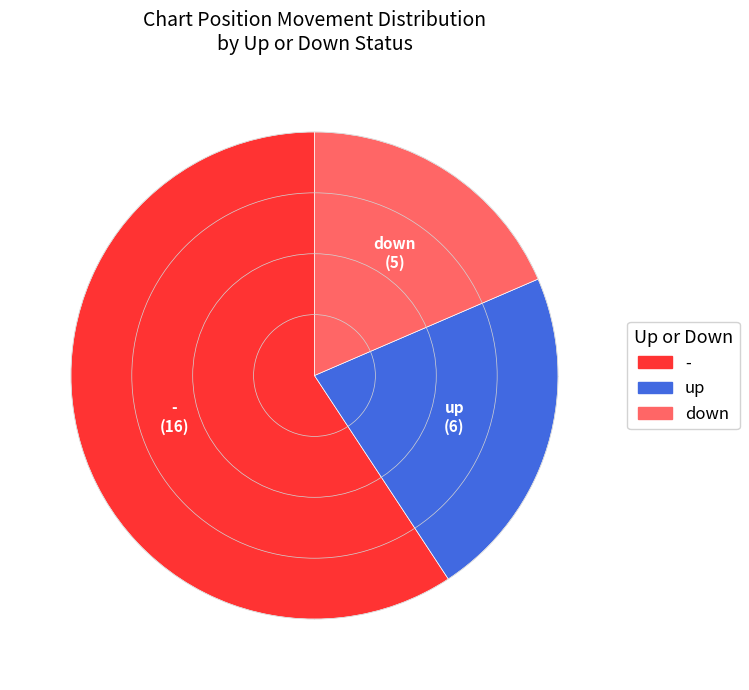

Does any single category account for the majority?

Yes